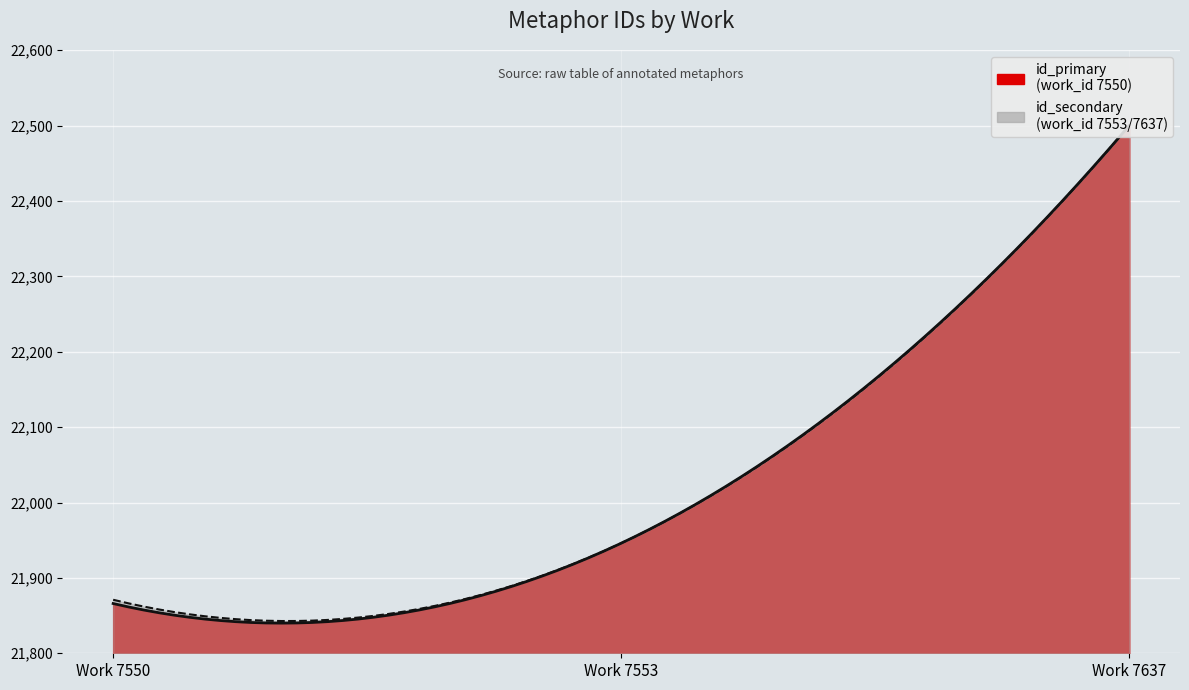

At which category is the sum across all series the highest?

7637